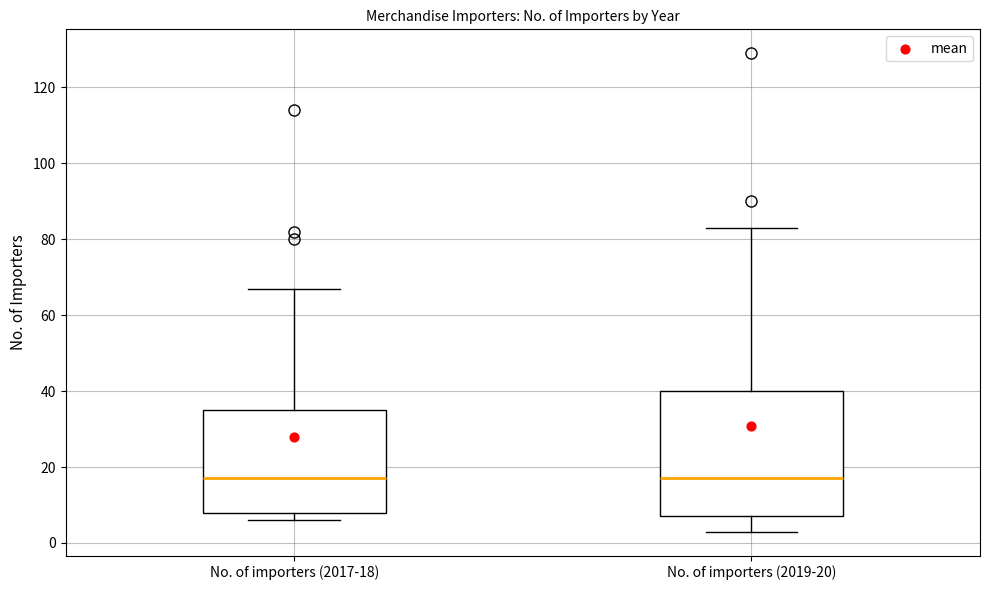

Reading left to right, read every box against the y-axis: the position of its median line, the range the box covers, and the ends of its whiskers. The values are not printed on the chart, so give them approximately, as read against the axis.

No. of importers (2017-18): median 18, box 8 to 36, whiskers 6 to 68
No. of importers (2019-20): median 18, box 8 to 40, whiskers 4 to 84